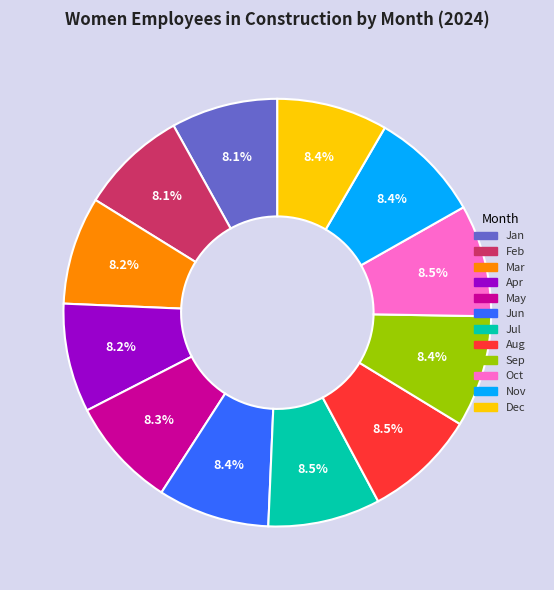

The Oct slice represents 2% of the pie. True or false?

False